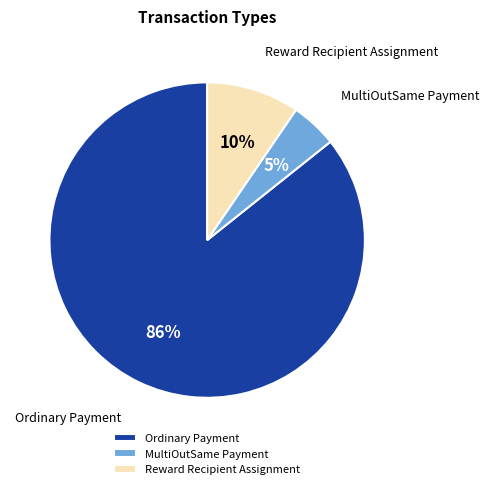

Combined, do Ordinary Payment and Reward Recipient Assignment account for over 50%?

Yes